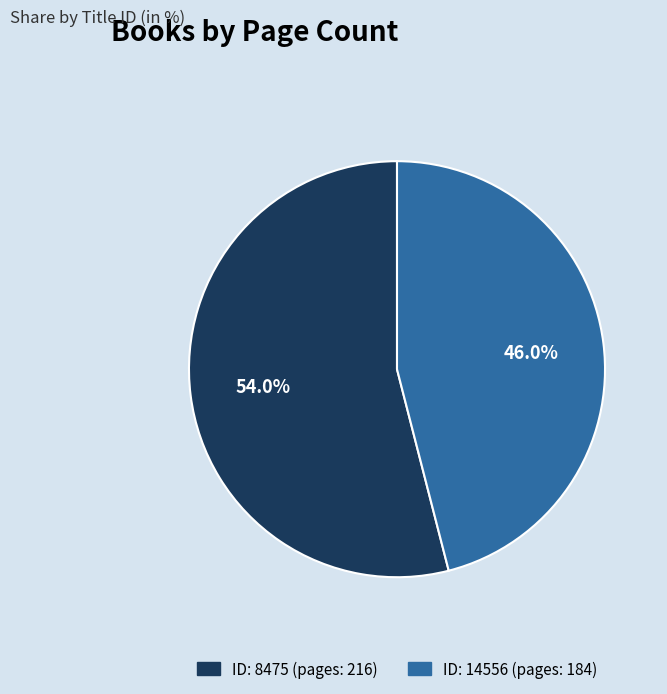

Is there a majority slice in this chart?

Yes